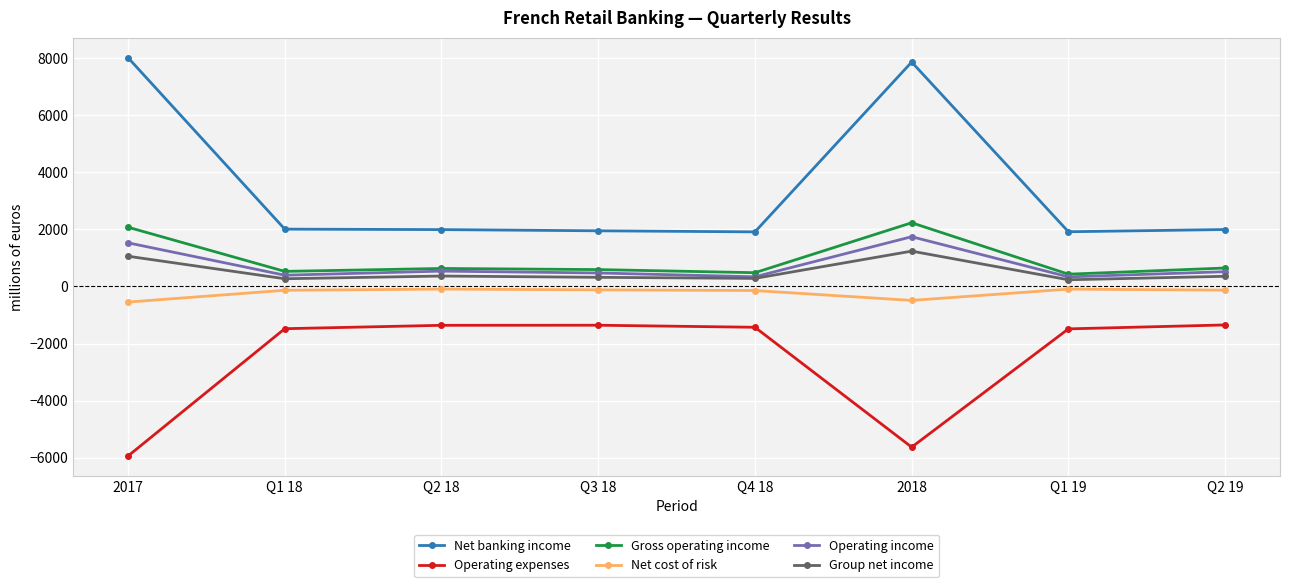

How many data points in Group net income are less than 356?

4